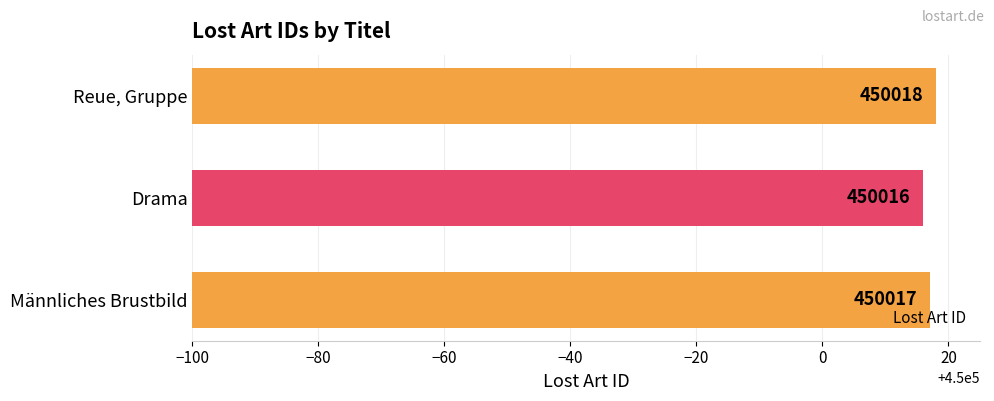

Count the values in the range 450016 to 450018.

3